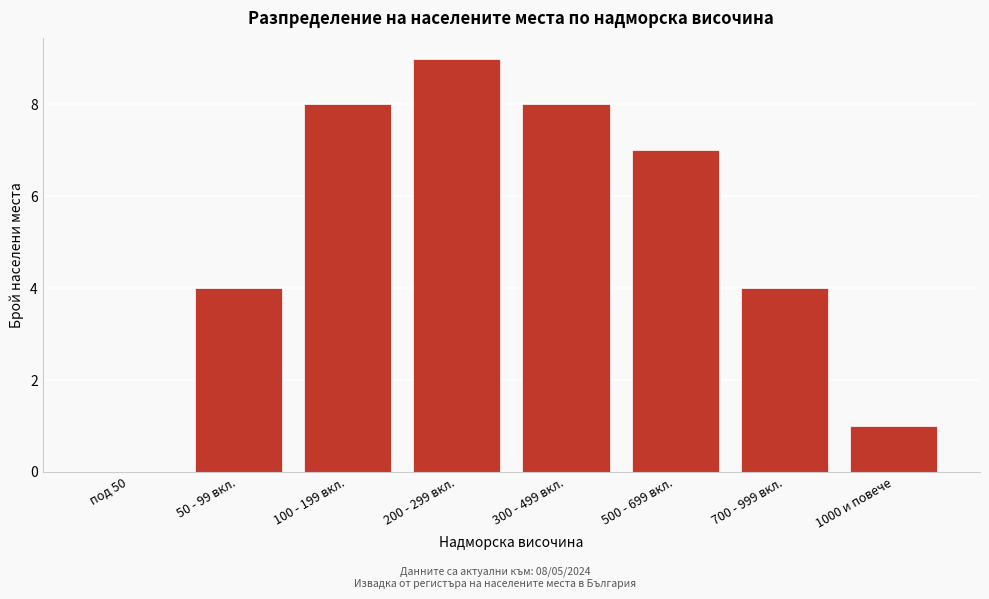

Reading left to right, transcribe all the data shown in this chart.

под 50=0	50 - 99 вкл.=4	100 - 199 вкл.=8	200 - 299 вкл.=9	300 - 499 вкл.=8	500 - 699 вкл.=7	700 - 999 вкл.=4	1000 и повече=1